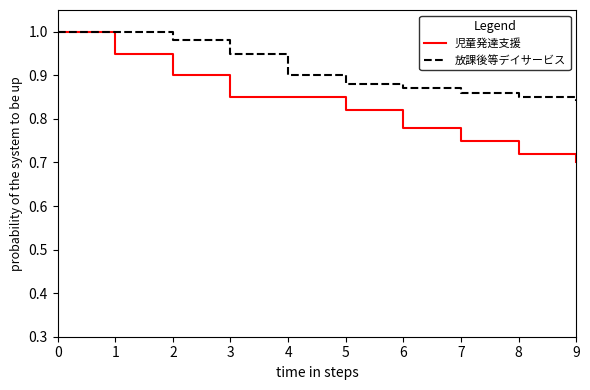

The value of 放課後等デイサービス at 6 is 1.5. True or false?

False